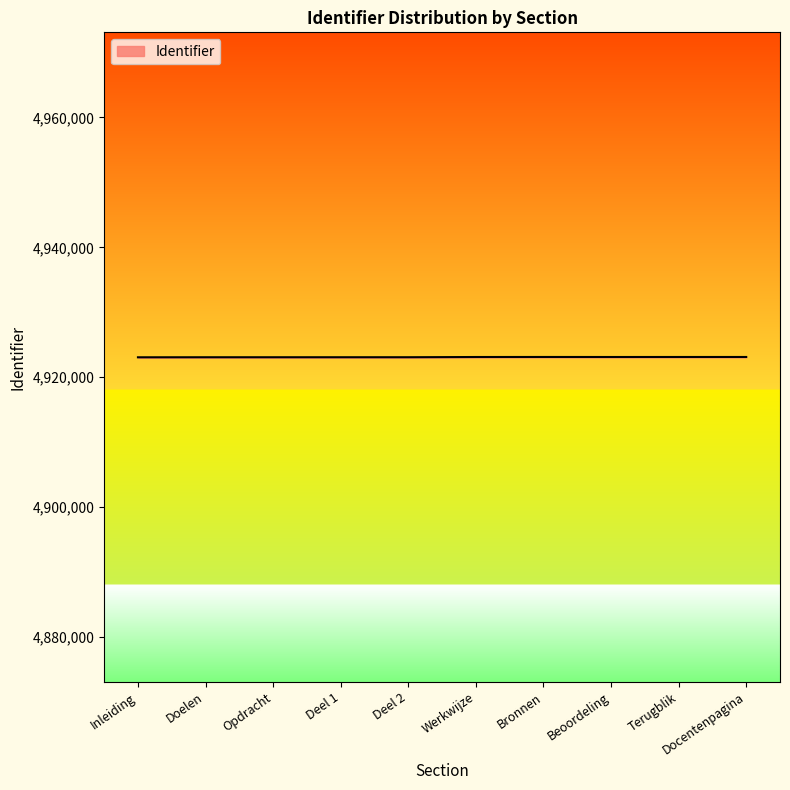

What is the greatest value displayed?

4923113